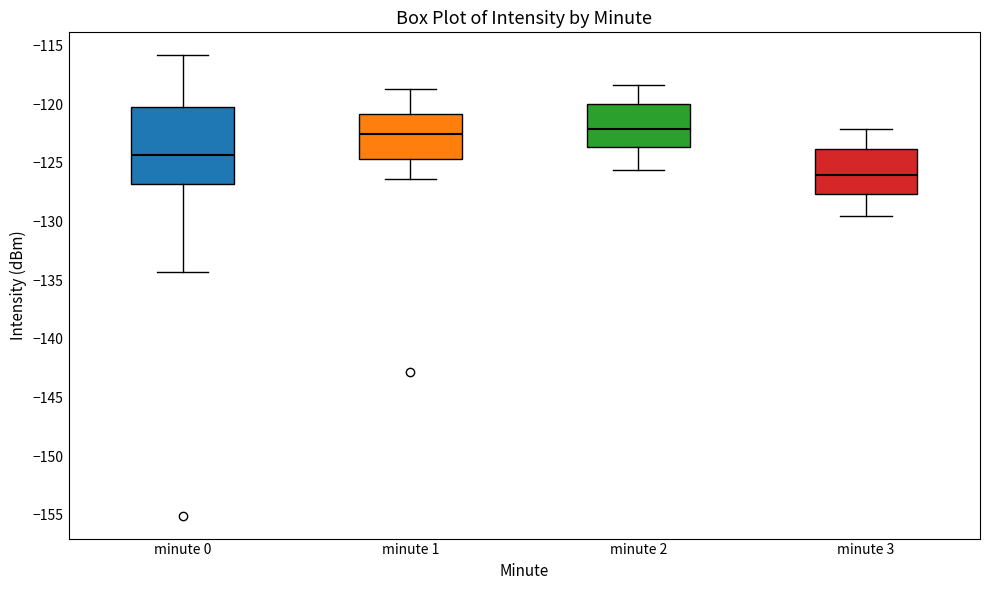

Which box is the tallest, from its lower edge to its upper edge?

minute 0